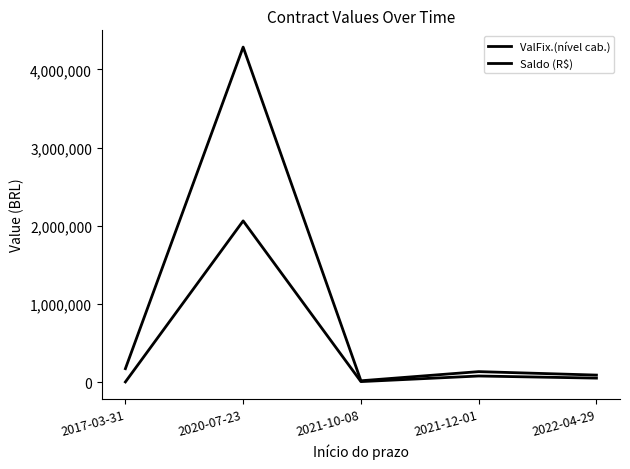

How many lines are shown in the chart?

2